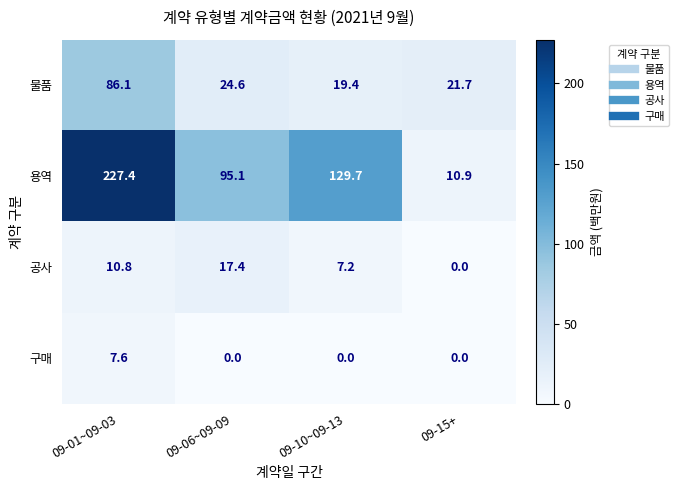

Reading left to right, what are all the values shown in this chart?

물품: 09-01~09-03=86.1	09-06~09-09=24.6	09-10~09-13=19.4	09-15+=21.7
용역: 09-01~09-03=227.4	09-06~09-09=95.1	09-10~09-13=129.7	09-15+=10.9
공사: 09-01~09-03=10.8	09-06~09-09=17.4	09-10~09-13=7.2	09-15+=0.0
구매: 09-01~09-03=7.6	09-06~09-09=0.0	09-10~09-13=0.0	09-15+=0.0